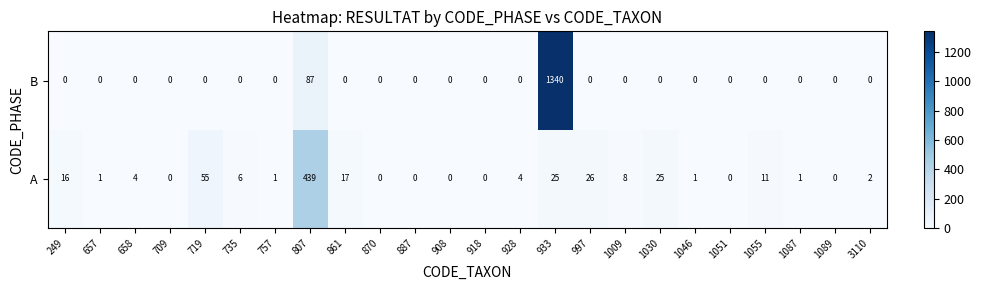

Which series has the largest range (max minus min)?

B